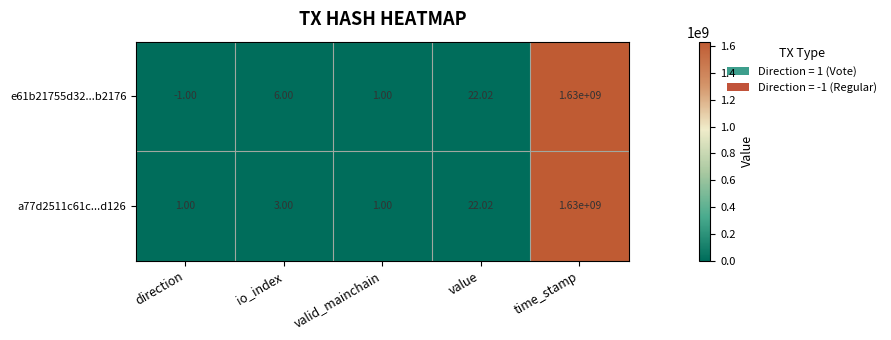

Rank the categories by e61b21755d32...b2176 value from lowest to highest.

direction, valid_mainchain, io_index, value, time_stamp